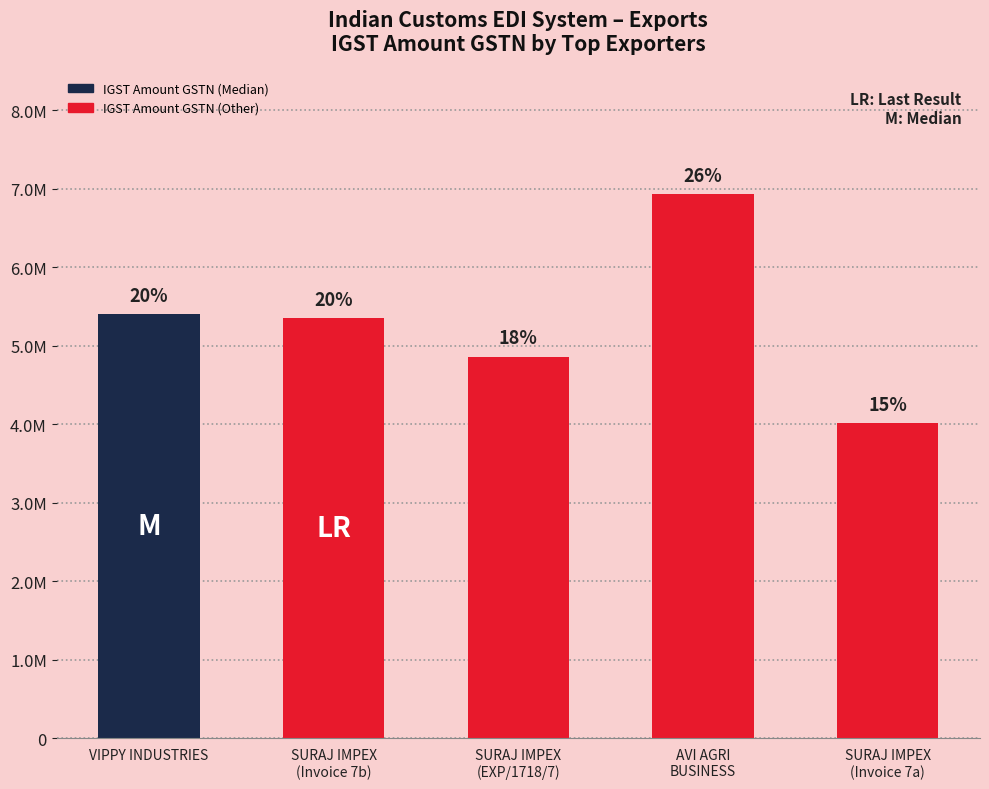

At which label does the data first exceed 5349630?

VIPPY INDUSTRIES